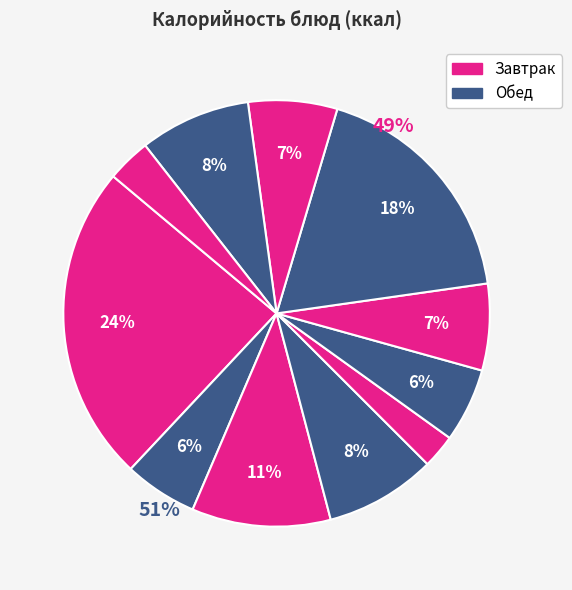

The капуста тушеная slice represents 7% of the pie. True or false?

True